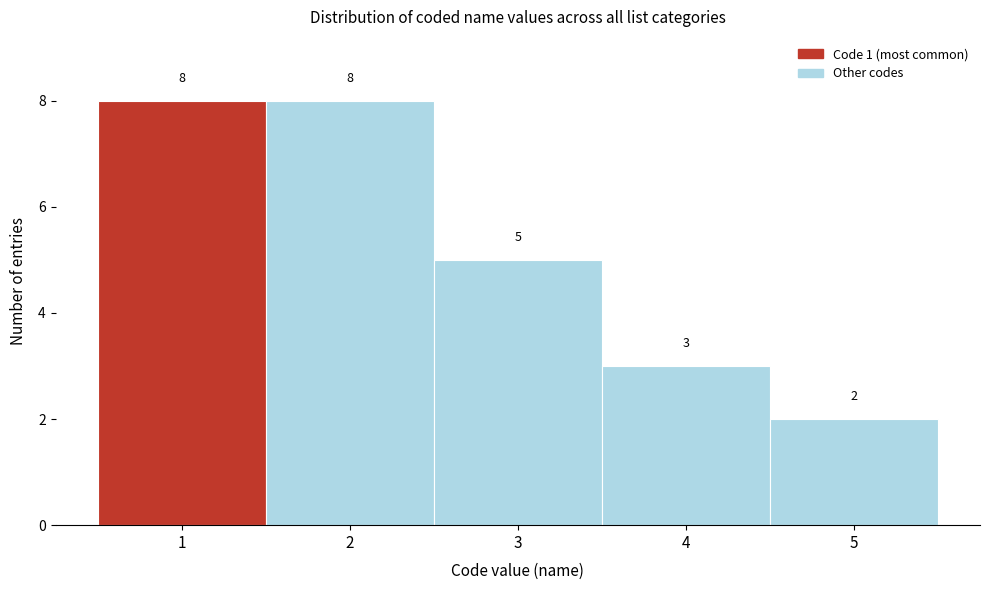

What is the height of the bar covering 0.5 to 1.5 on the x-axis?

8